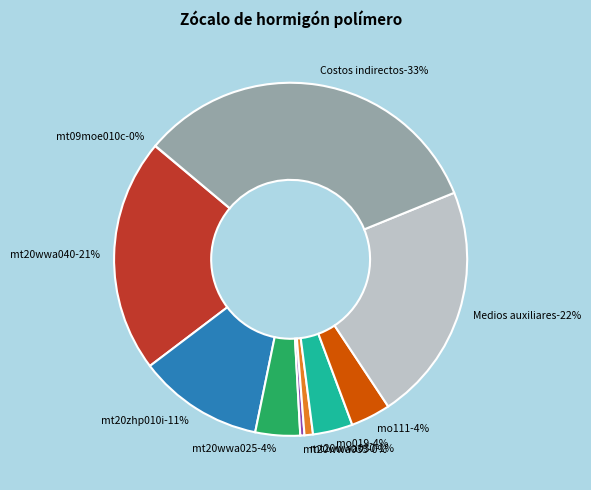

How many slices are in this pie chart?

10